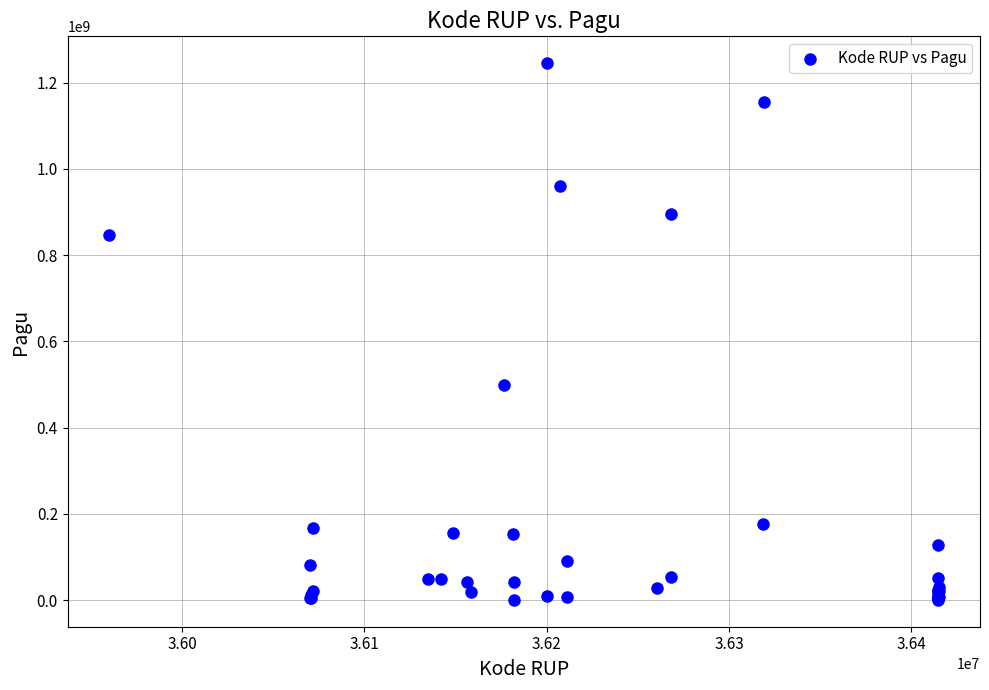

What Y value in the scatter plot is closest to 622840000?

499932000